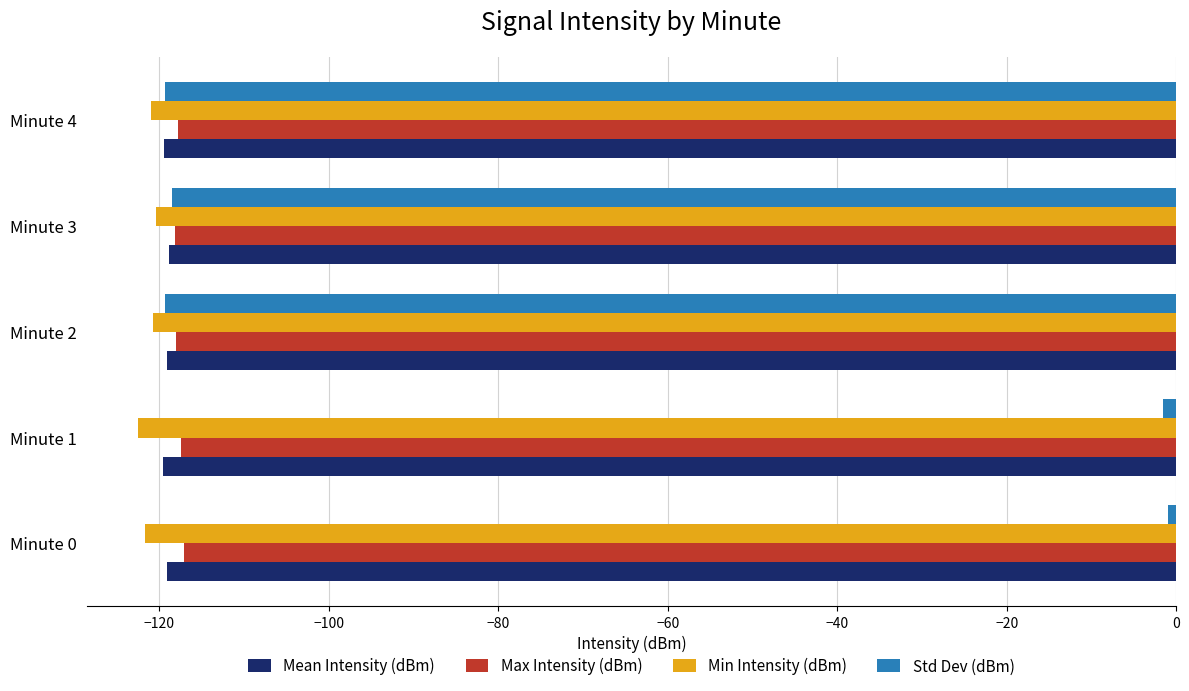

What is the minimum value shown in the chart?

-122.5